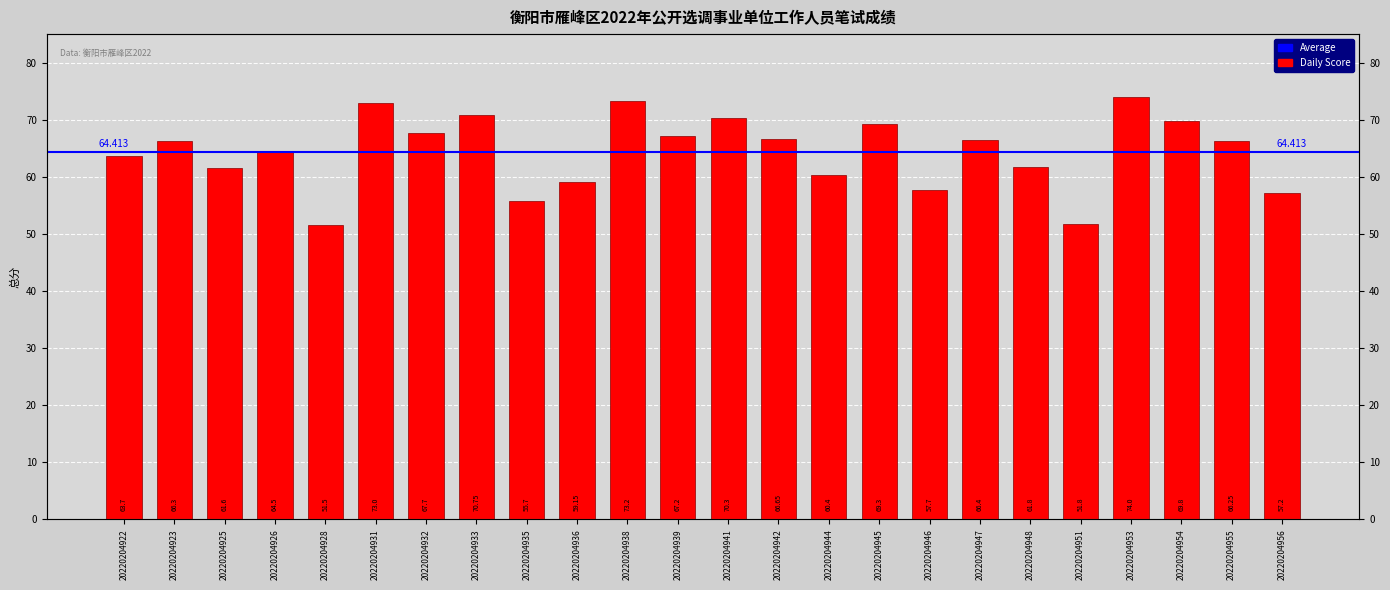

Is it true that the value at 20220204926 is 91.4?

False